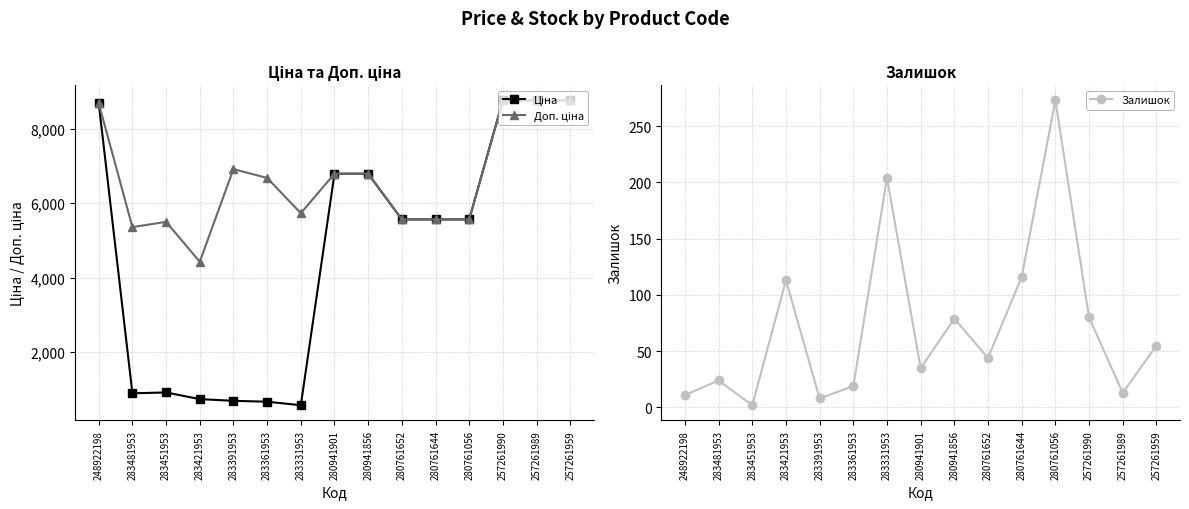

How many series are shown in this chart?

3